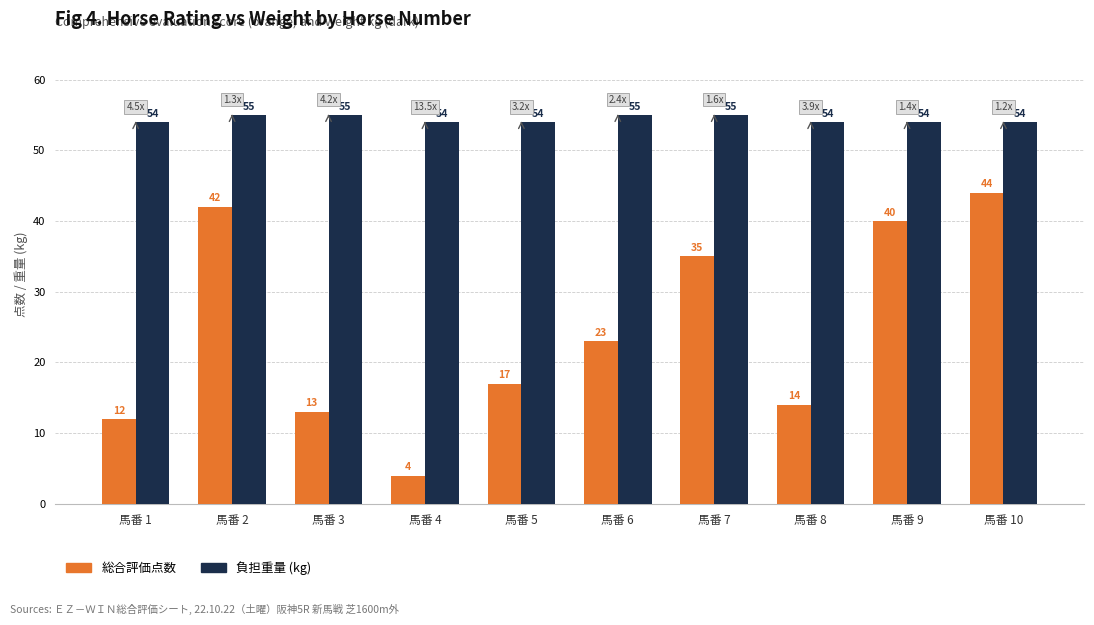

Which label corresponds to the smallest value in the chart?

馬番 4